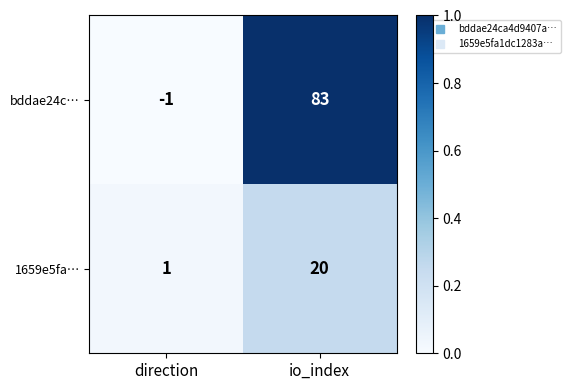

The bddae24c… series shows -1 at direction. True or false?

True